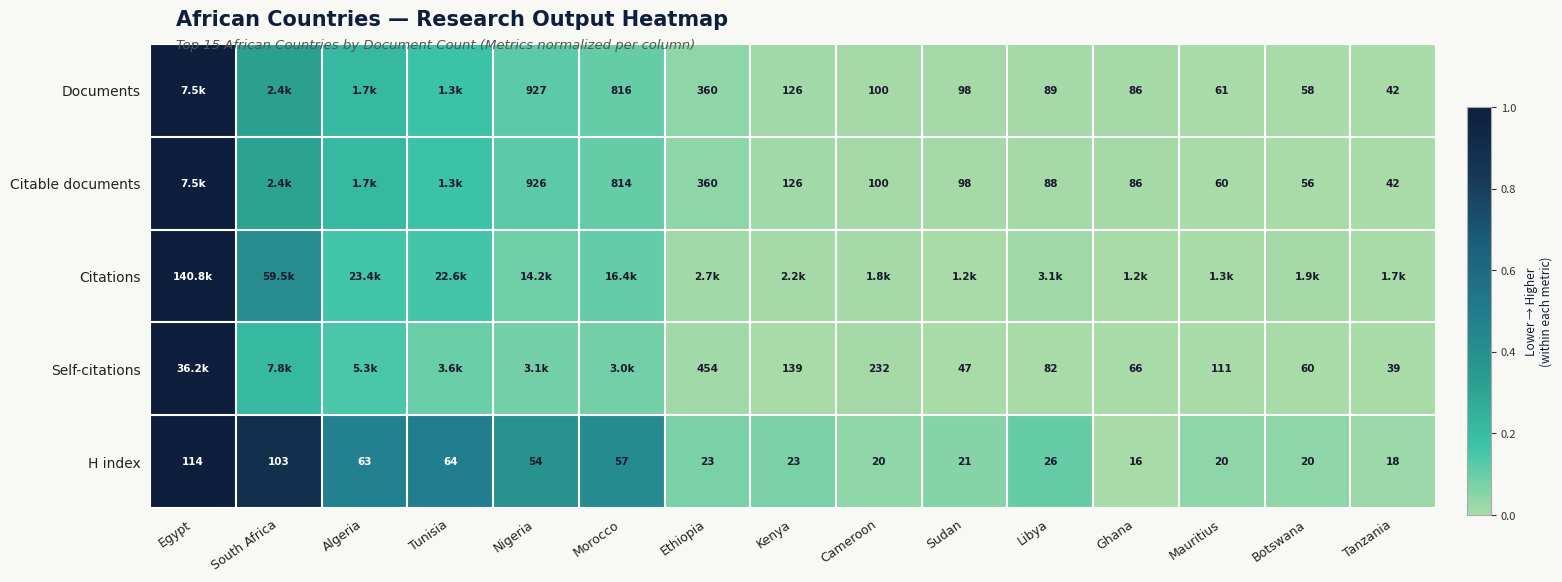

At which label does H index first exceed 23?

Egypt